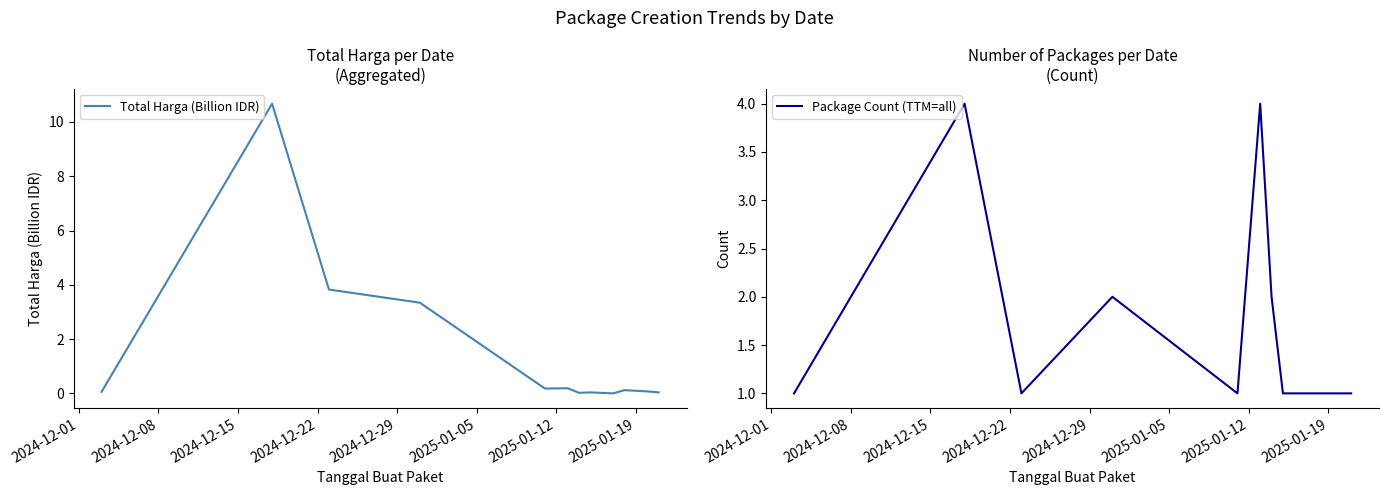

At how many categories does at least one series exceed 2?

4